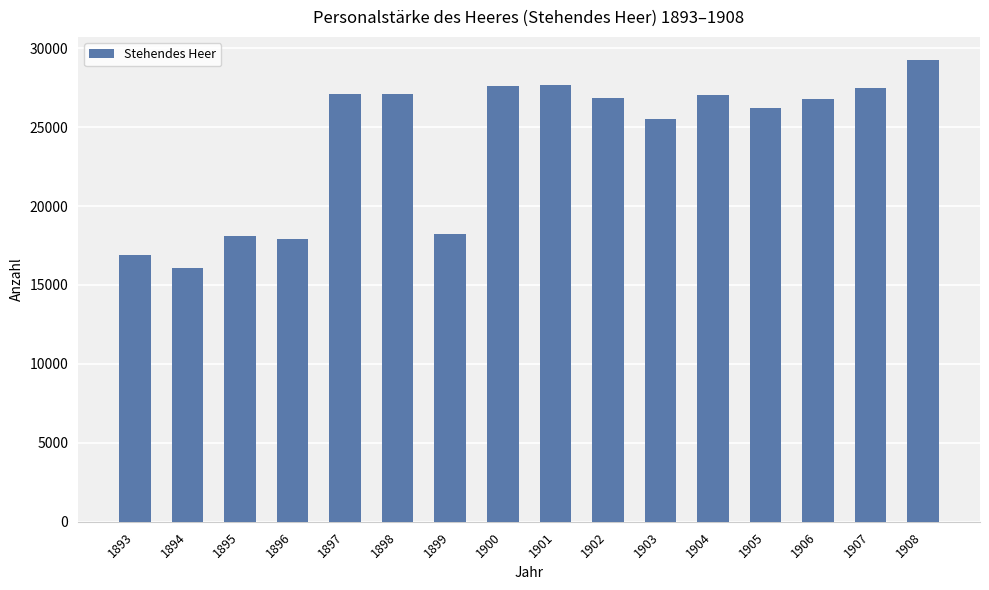

At which category does the chart reach its minimum across all series?

1894